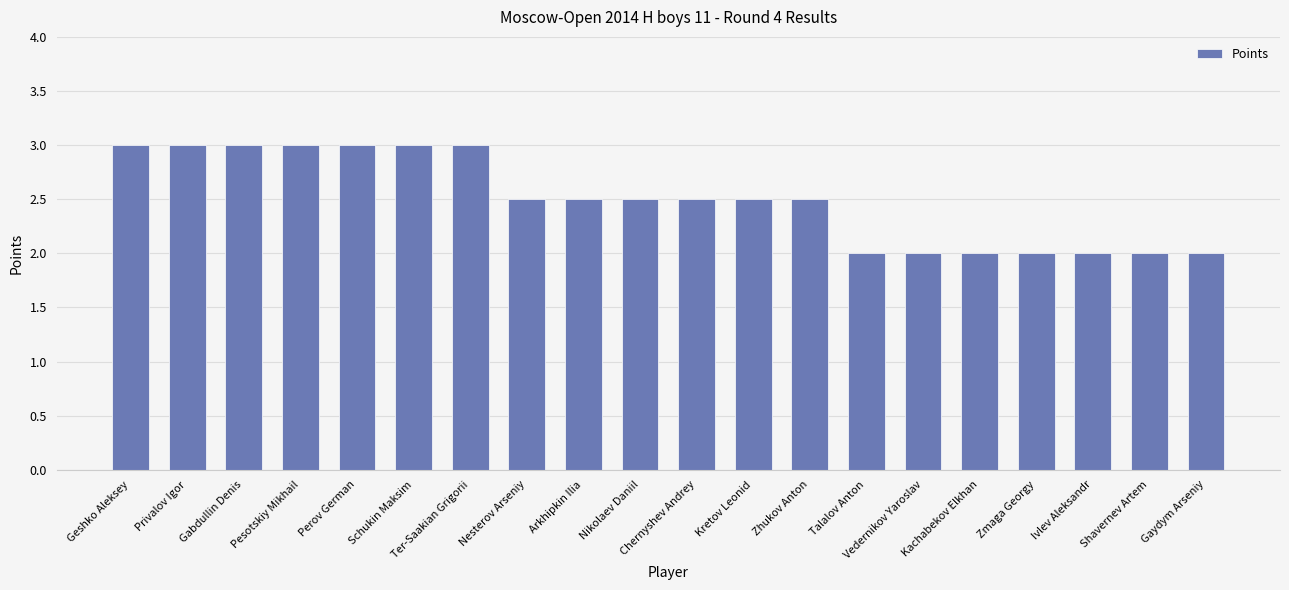

Does the chart contain stacked bars?

No